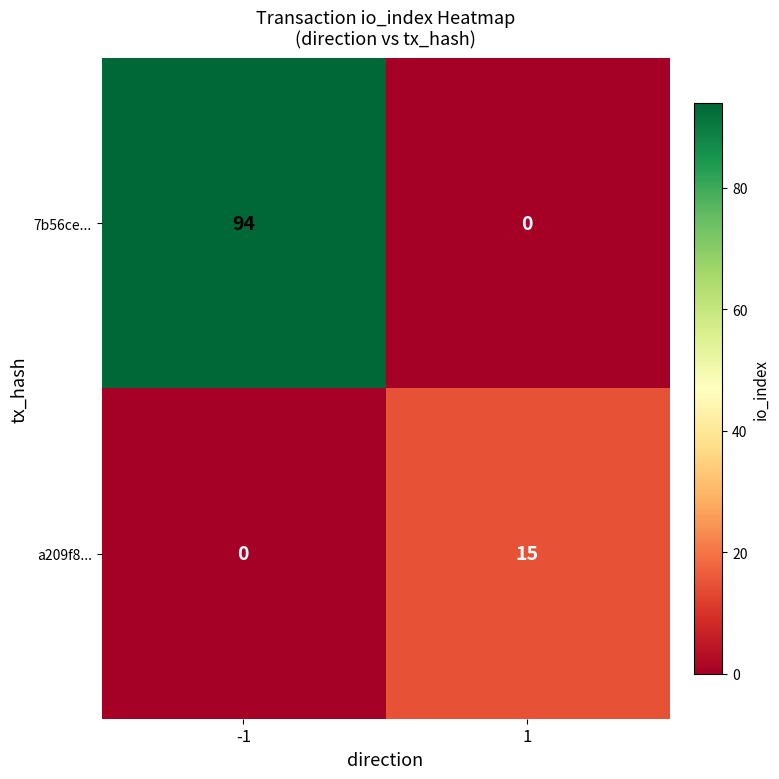

What value does the a209f8... series have at 1, to the nearest 5?

15